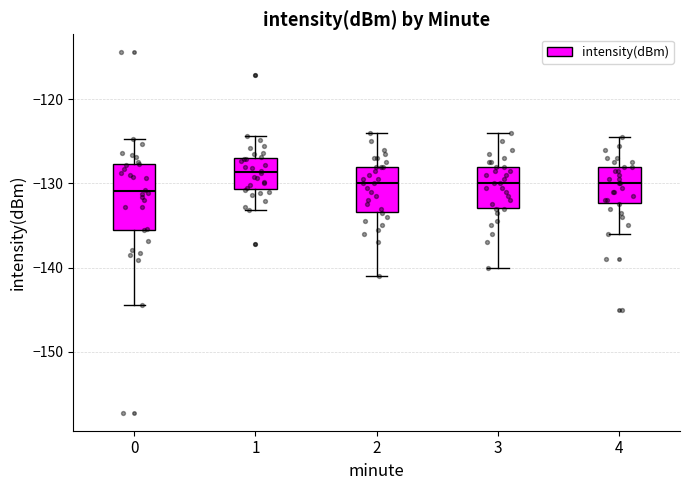

Which box is the tallest, from its lower edge to its upper edge?

0